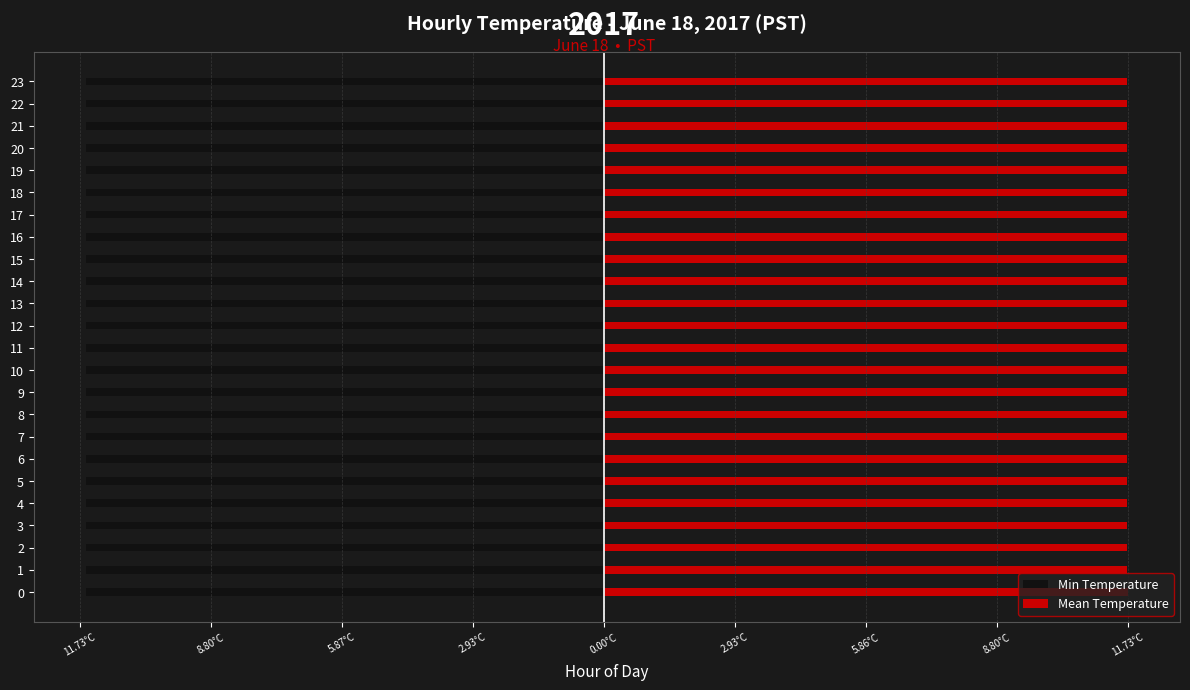

List the series in order of their overall mean, highest first.

Mean Temperature, Min Temperature